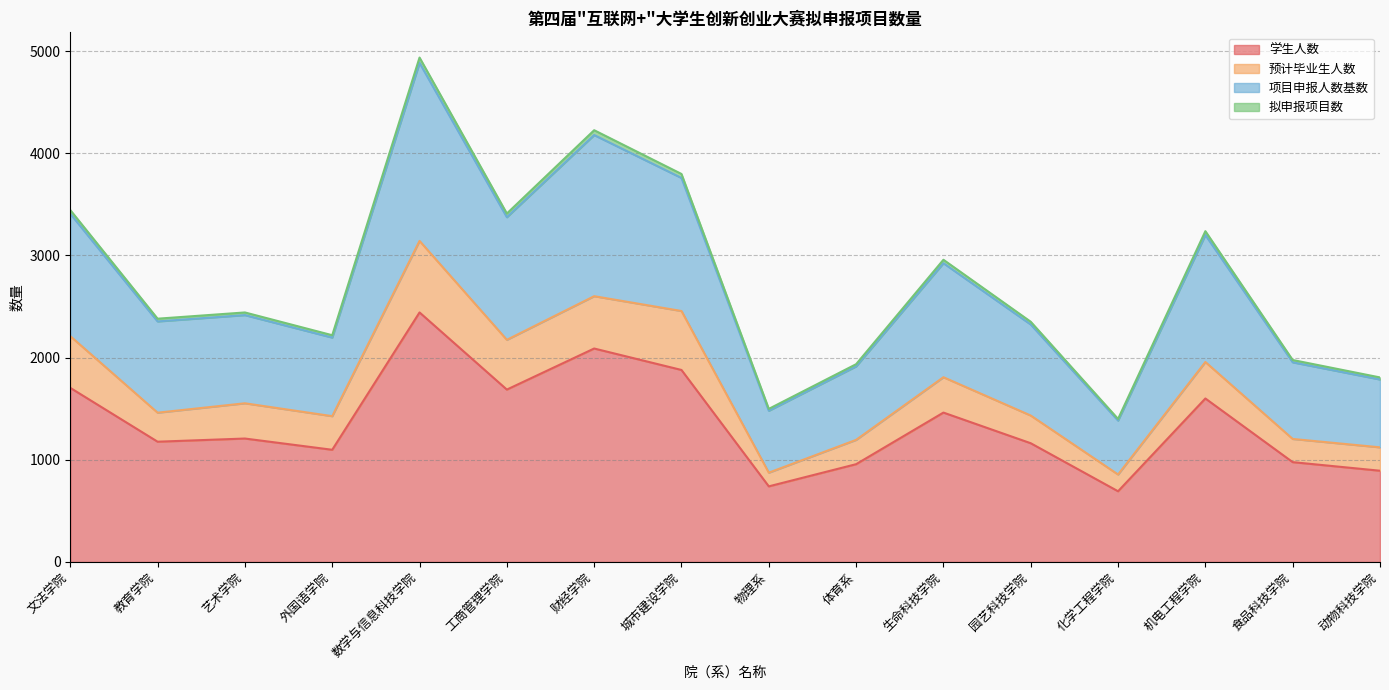

The value of 学生人数 at 食品科技学院 is 977.0. True or false?

True